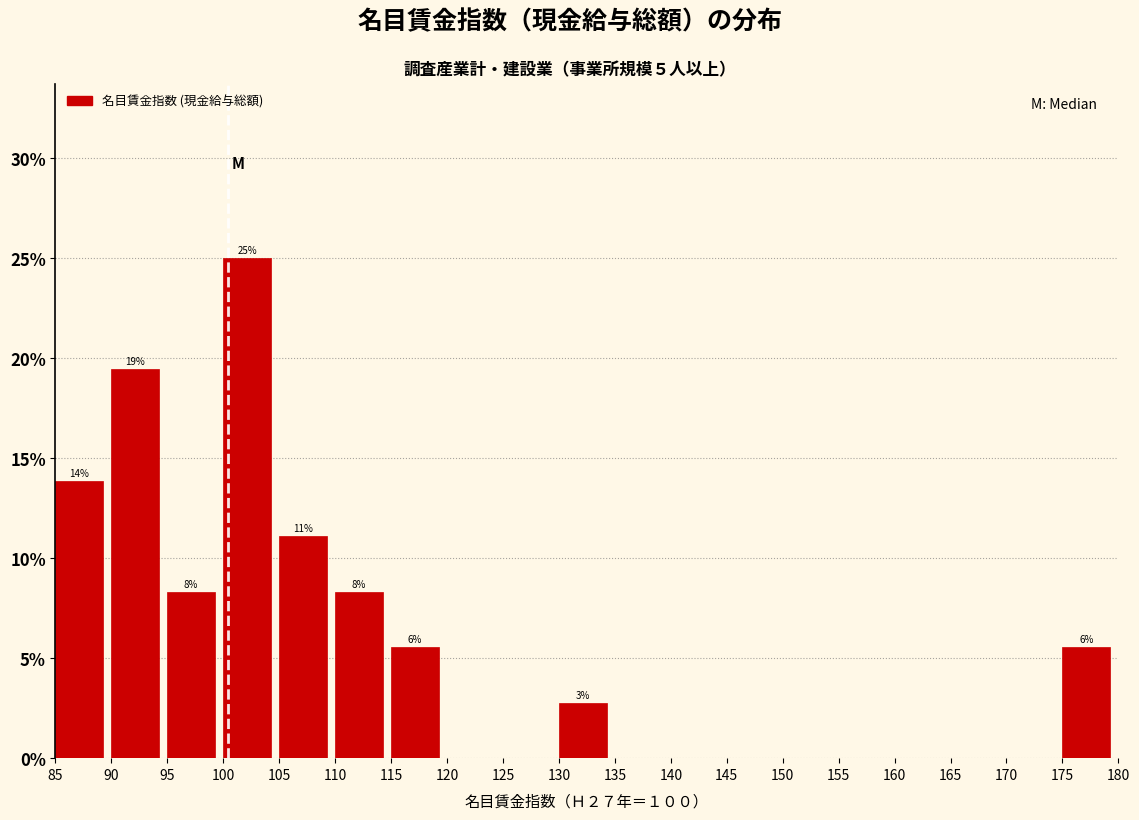

Which range on the x-axis has the tallest bar?

100 to 105